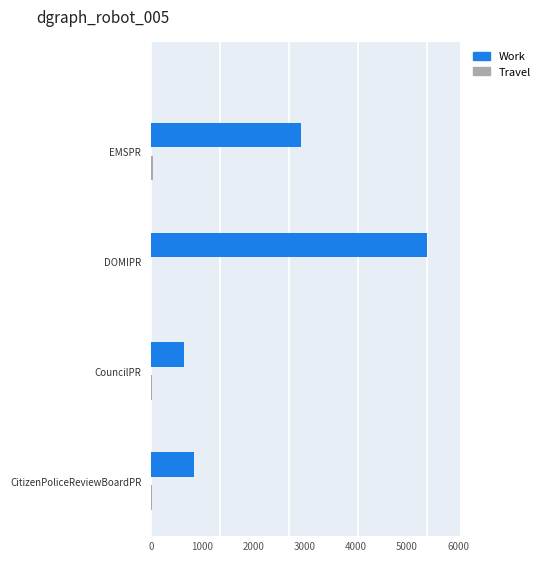

What is the average value of the Work series?

2447.7